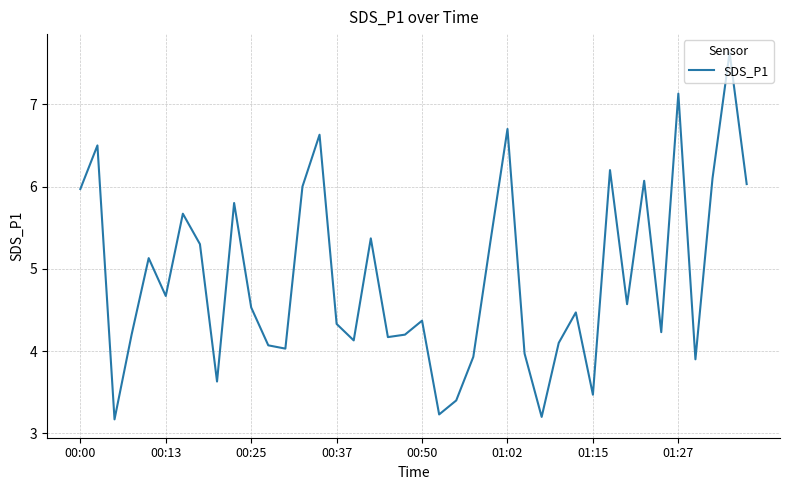

What is the maximum value shown in the chart?

7.6